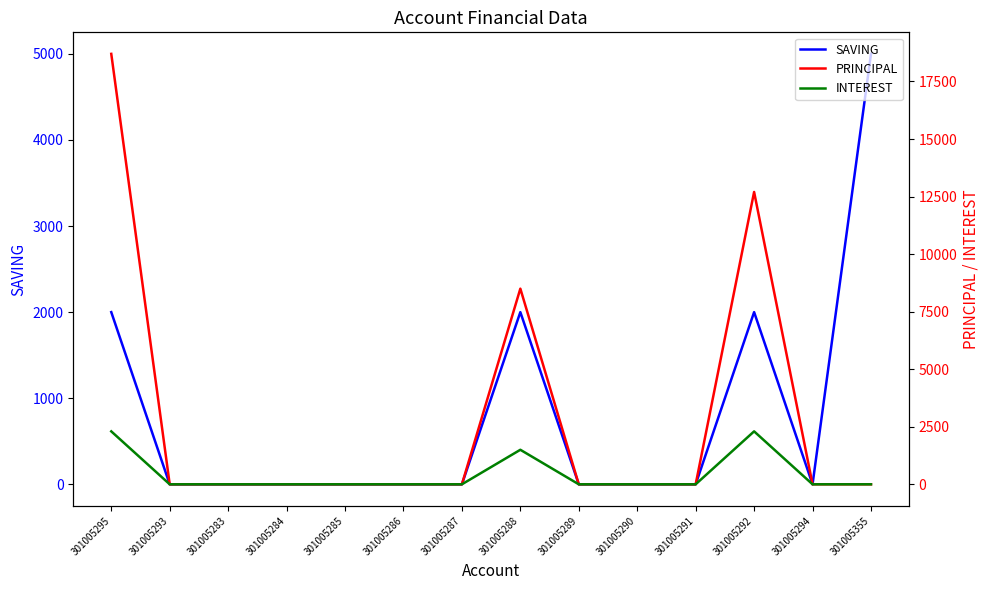

What is the label of the 14th point from the left?

301005355